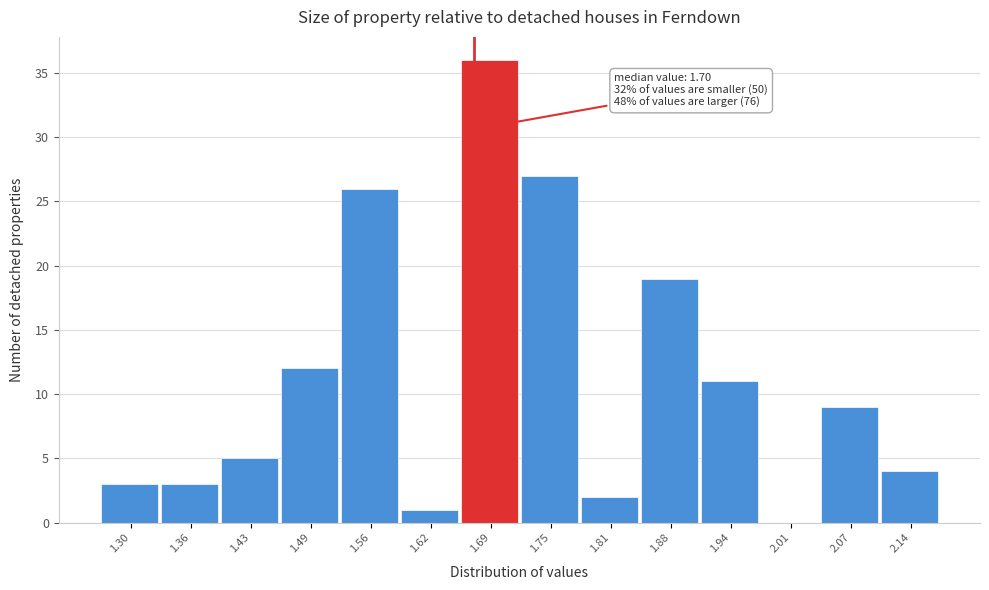

Reading right to left, extract all data points from this chart.

2.14=4	2.07=9	2.01=0	1.94=11	1.88=19	1.81=2	1.75=27	1.69=36	1.62=1	1.56=26	1.49=12	1.43=5	1.36=3	1.30=3